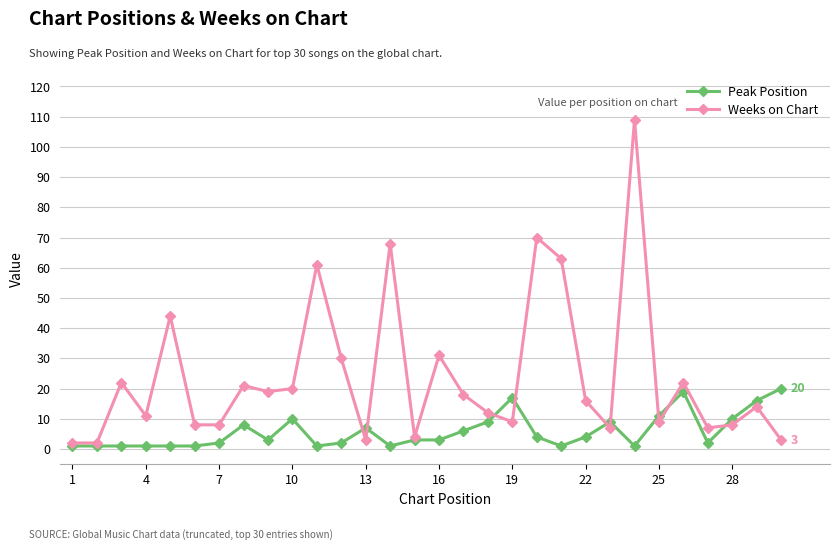

List the series in order of their peak value, lowest first.

Peak Position, Weeks on Chart